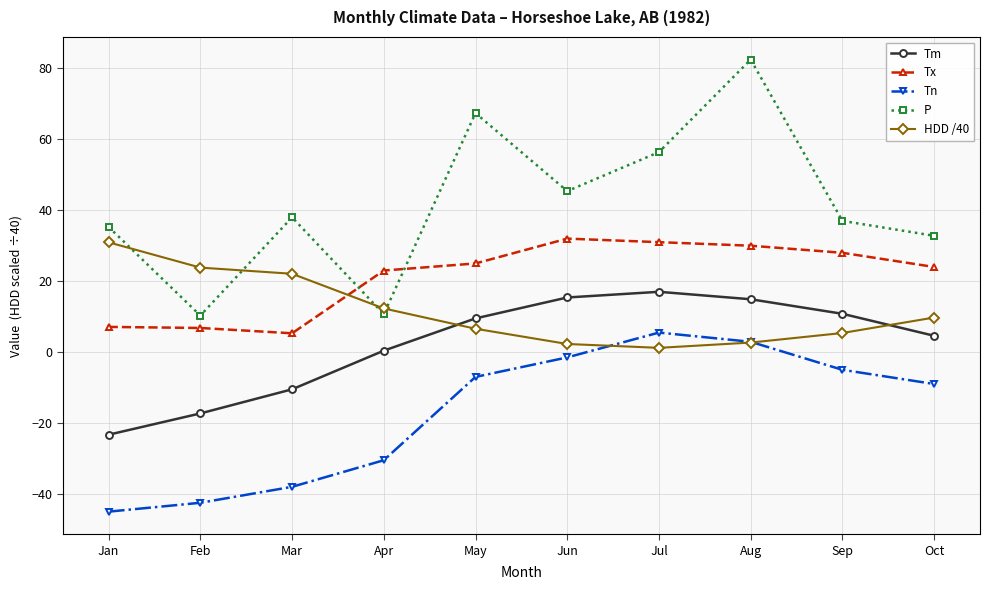

Rank the series at Mar from lowest to highest value.

Tn, Tm, Tx, HDD /40, P